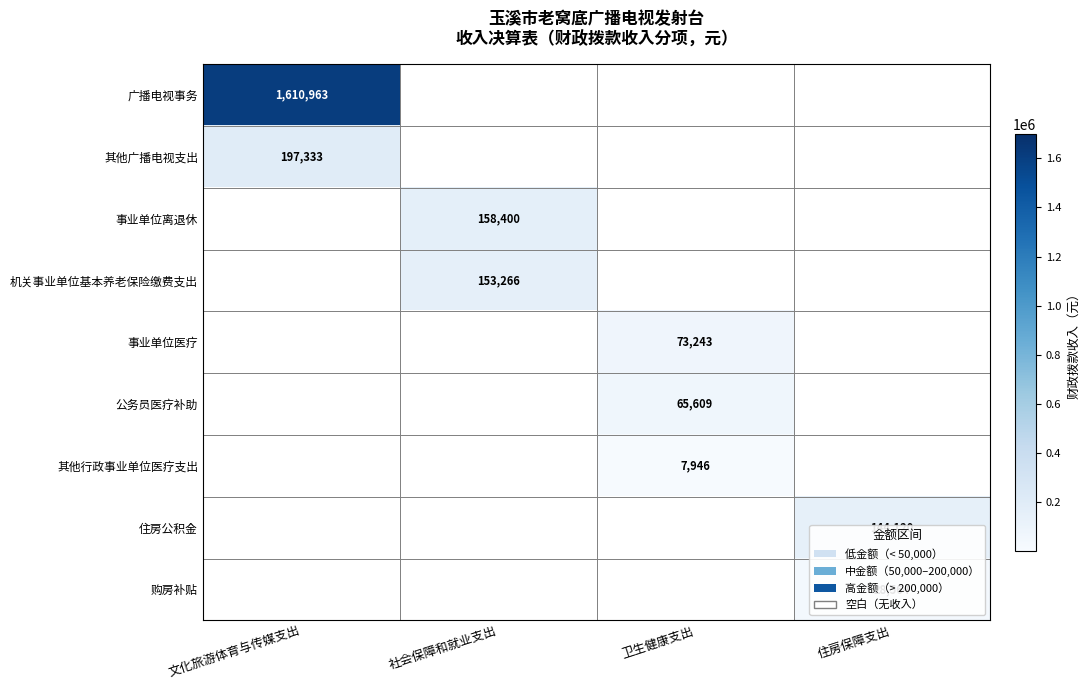

Is it true that 其他行政事业单位医疗支出 equals 7946 at 卫生健康支出?

True